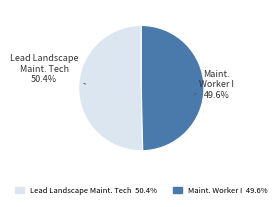

Is there any slice that represents more than half of the pie?

Yes